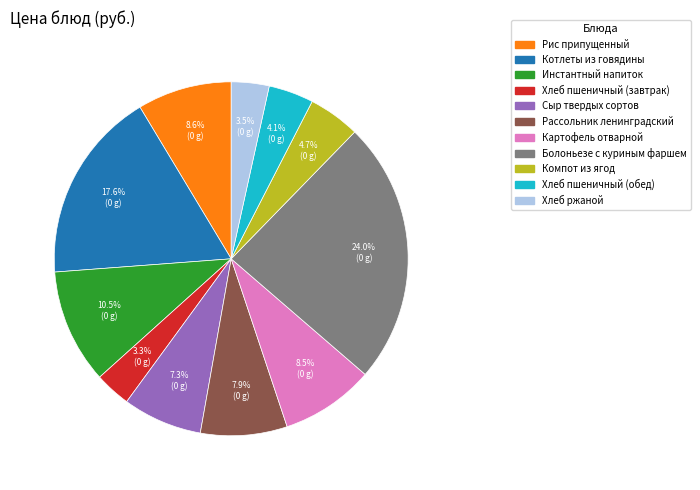

How many segments does this pie chart have?

11